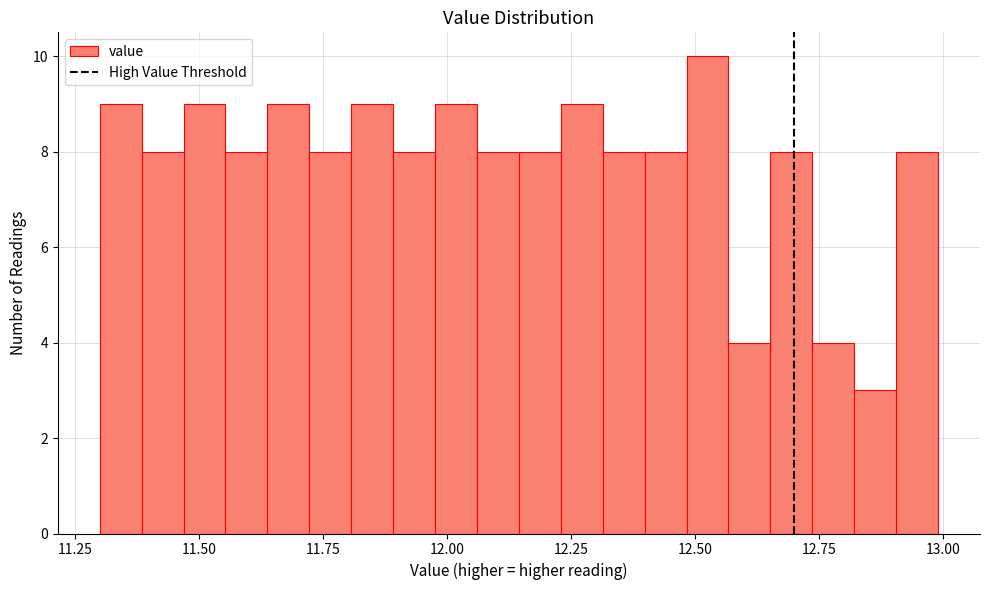

Around what value on the x-axis is the tallest bar? Give the approximate position of its centre, as read against the axis.

12.55